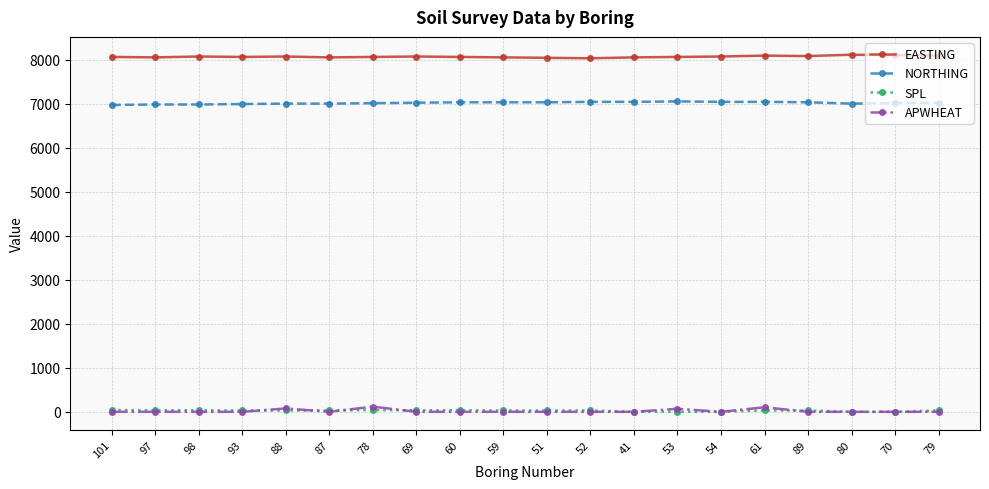

The value of NORTHING at 52 is 7040. True or false?

True